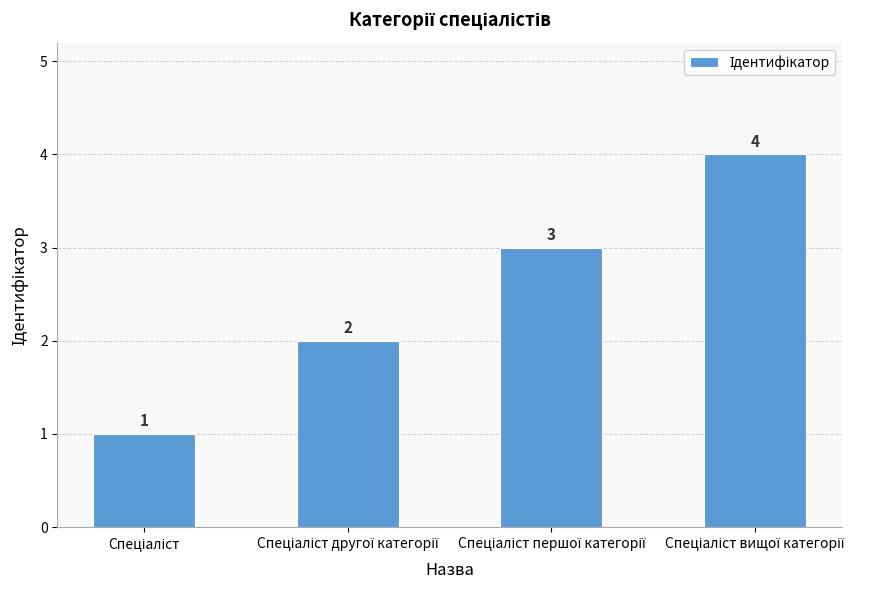

Count the values in the range 2 to 4.

3